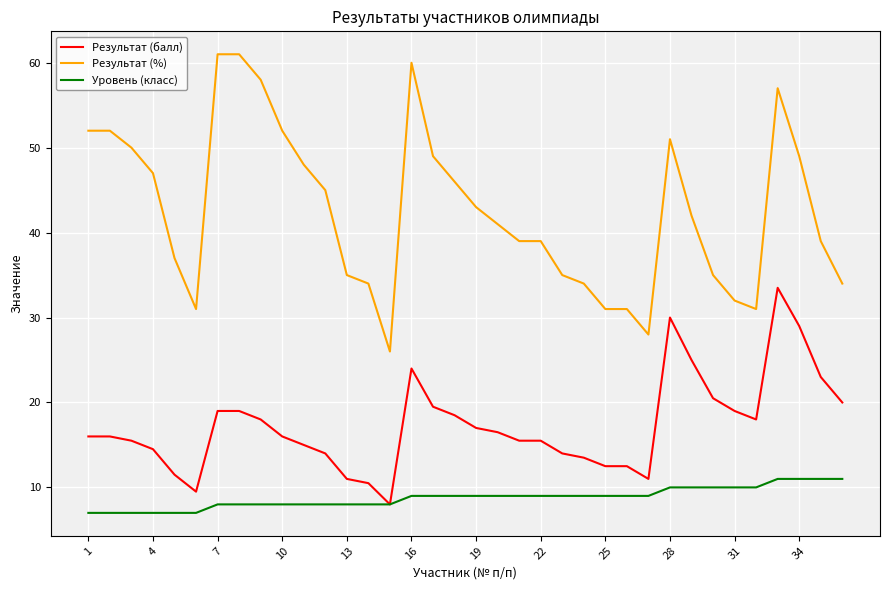

What is the minimum value for Результат (балл)?

8.0